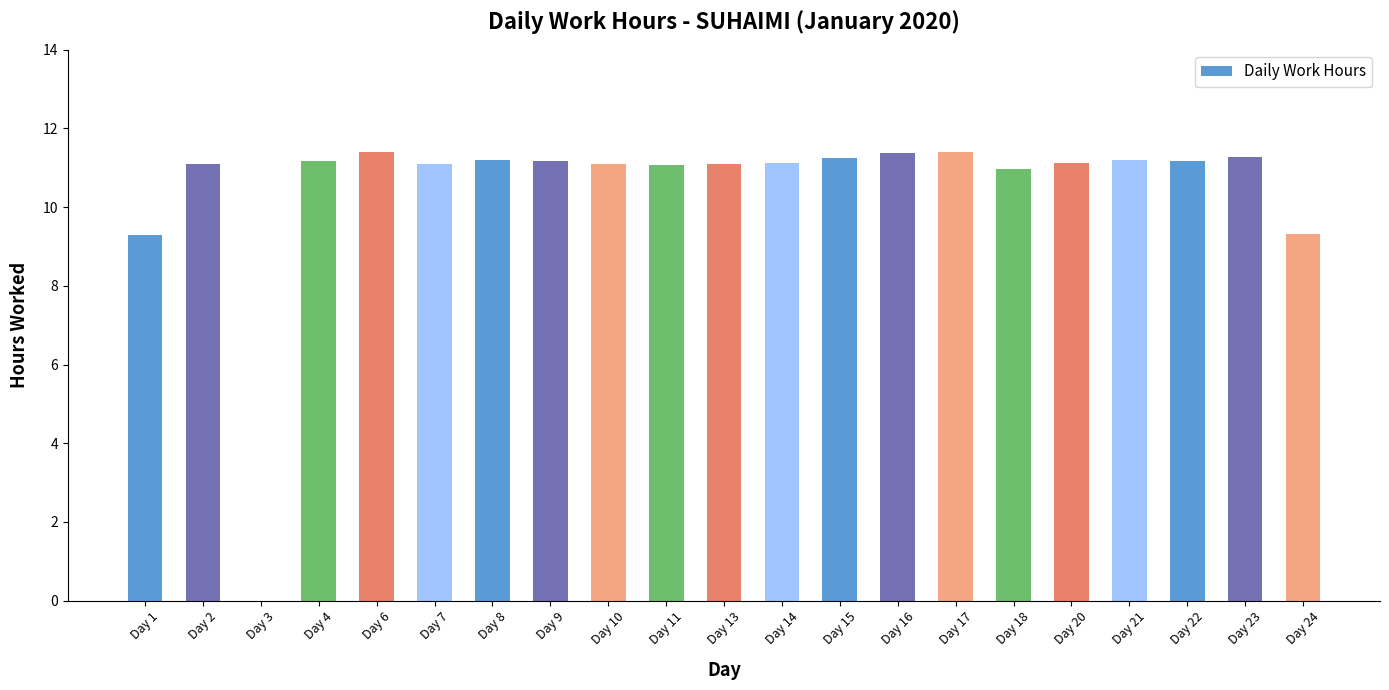

What is the sum of the values at Day 4 and Day 20?

22.3